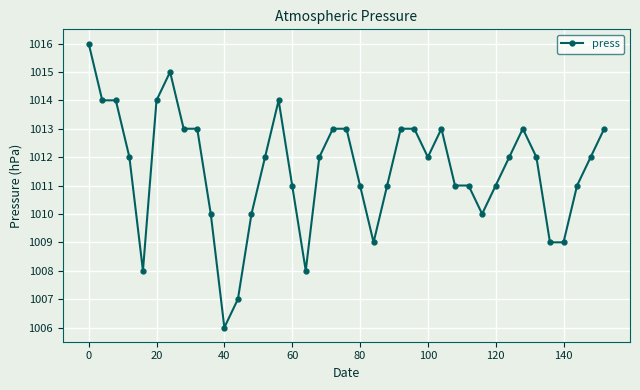

What is the average value?

1012